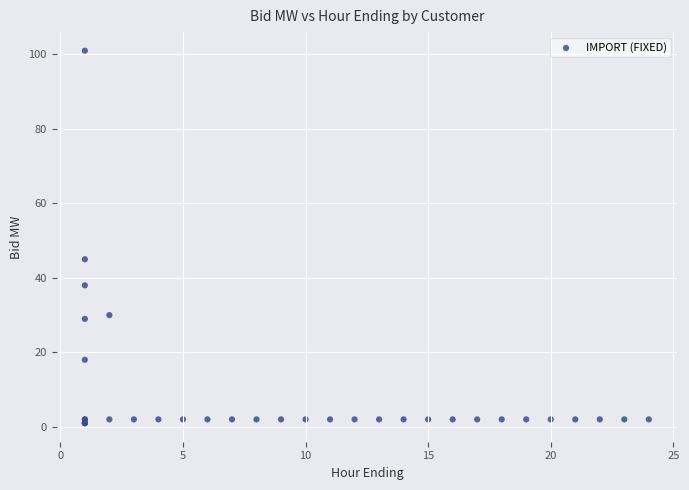

What Y value in the scatter plot is closest to 51?

45